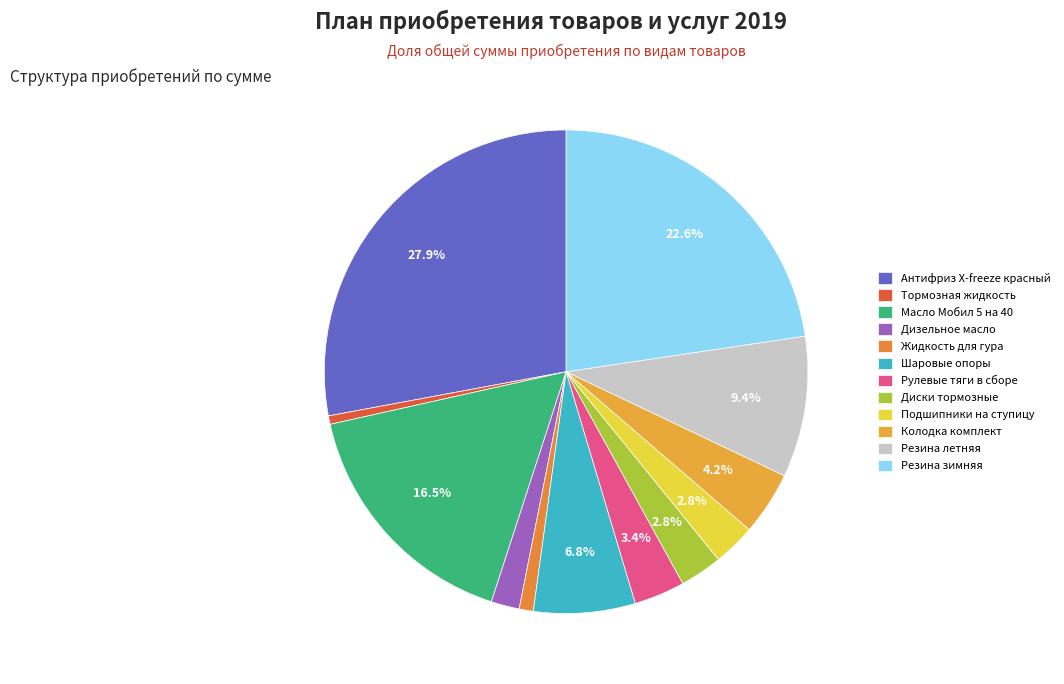

To the nearest percent, what percentage of the pie is Жидкость для гура?

1%